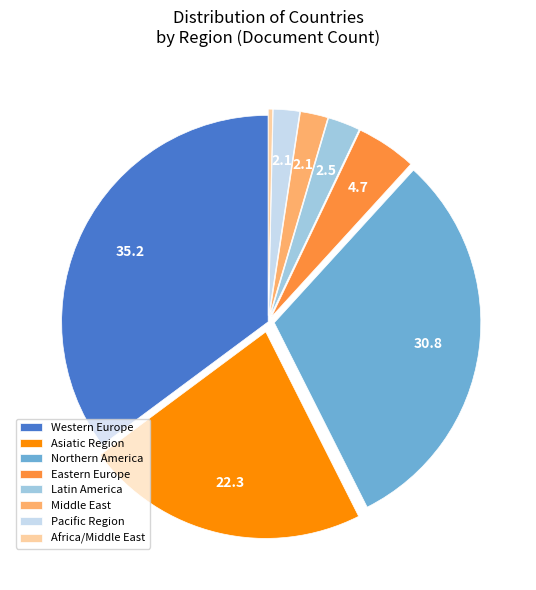

Approximately how many times larger is the value at Northern America compared to Pacific Region?

15.0